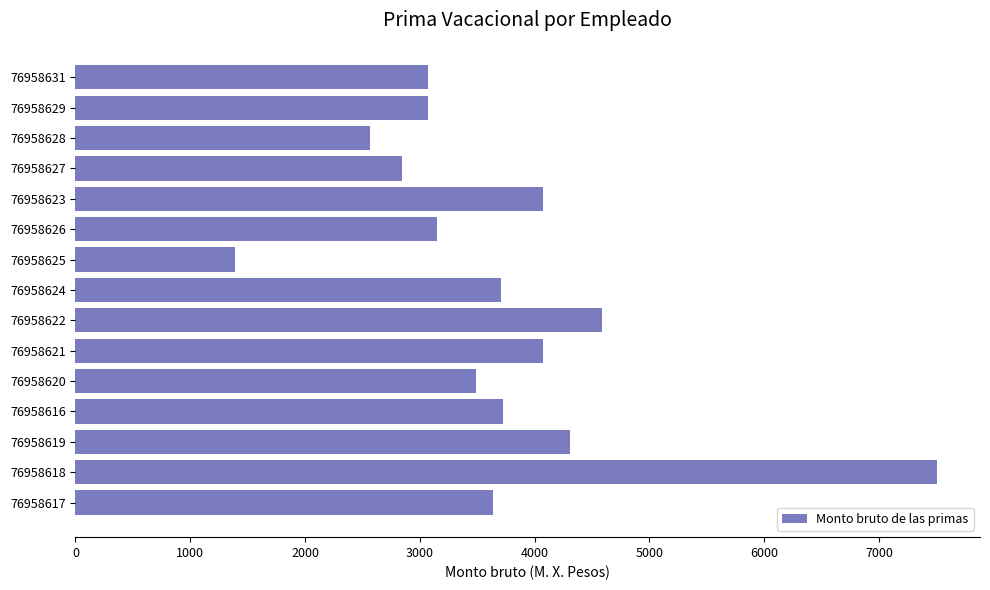

What is the change in value from 76958617 to 76958625?

-2253.4